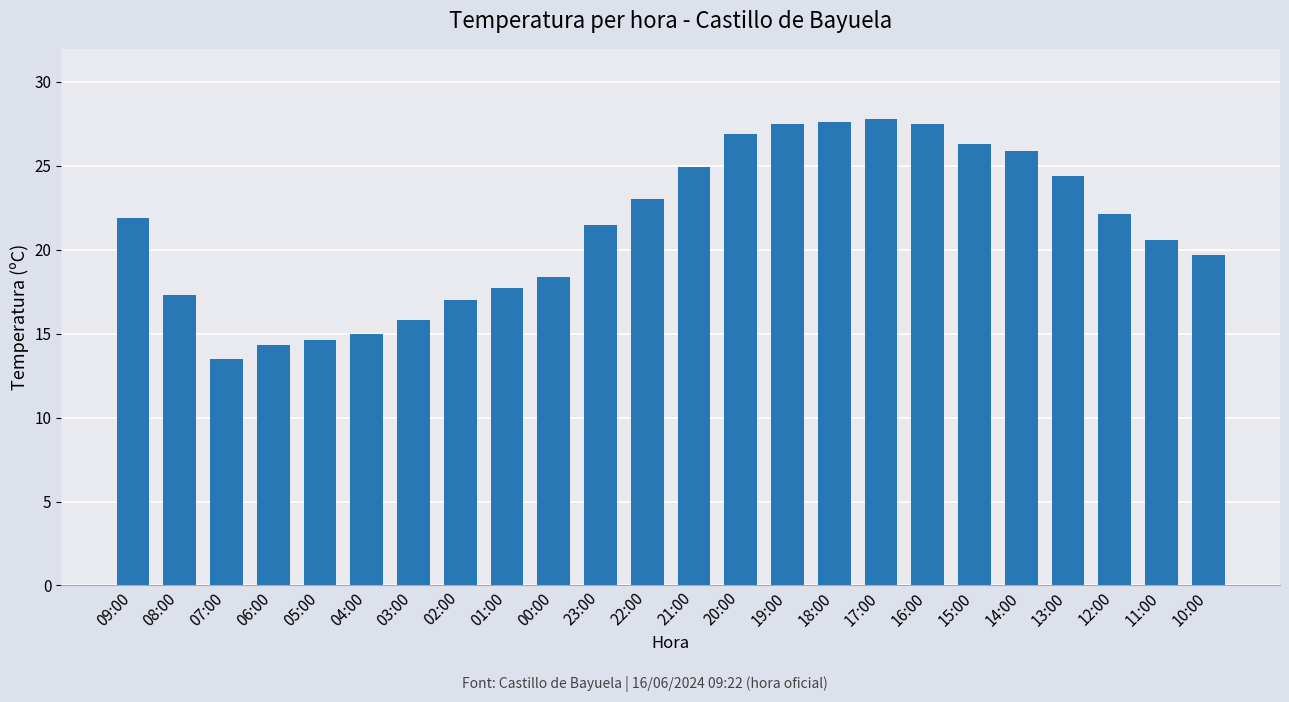

Between 18:00 and 12:00, which is larger?

18:00